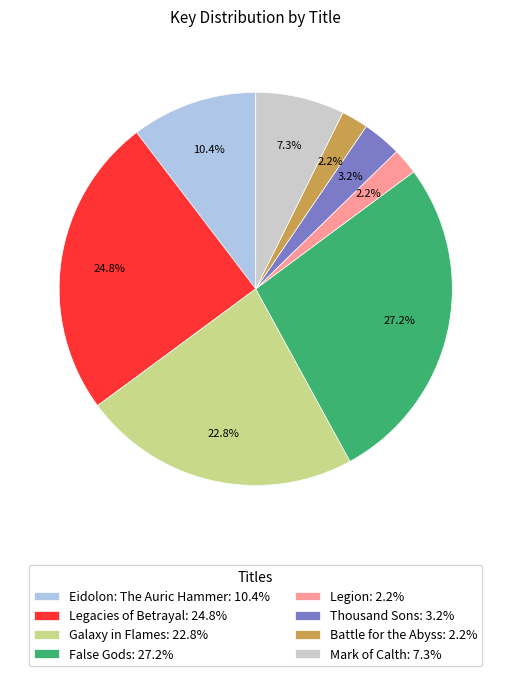

Count the number of slices in the pie.

8